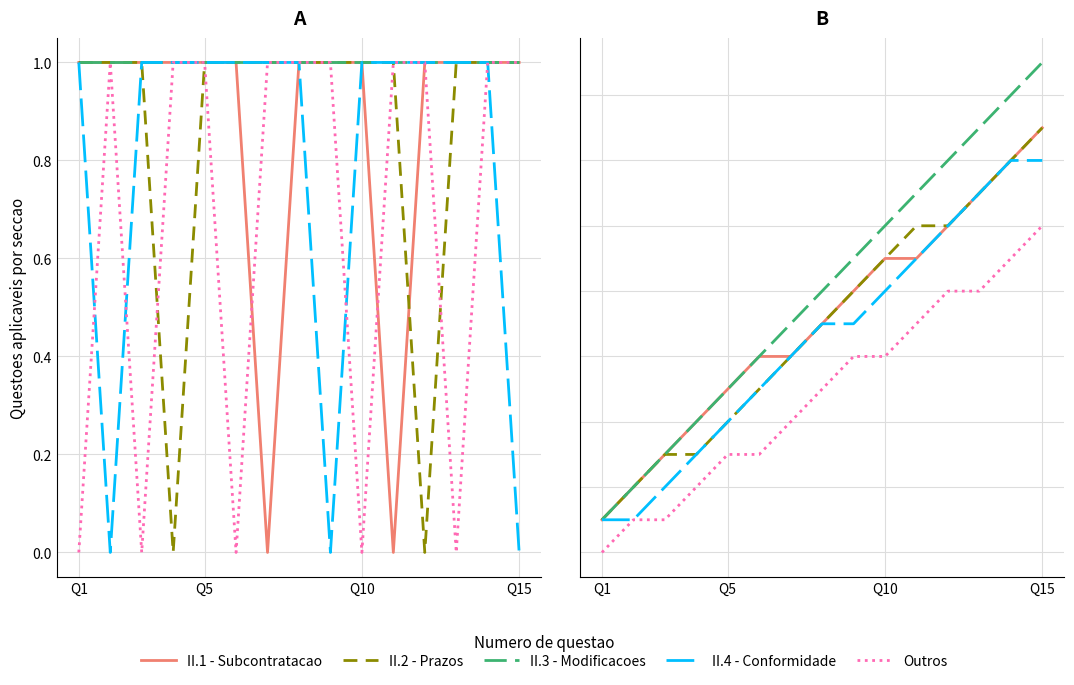

Which category has the lowest value in the II.1 - Subcontratacao series?

Q1